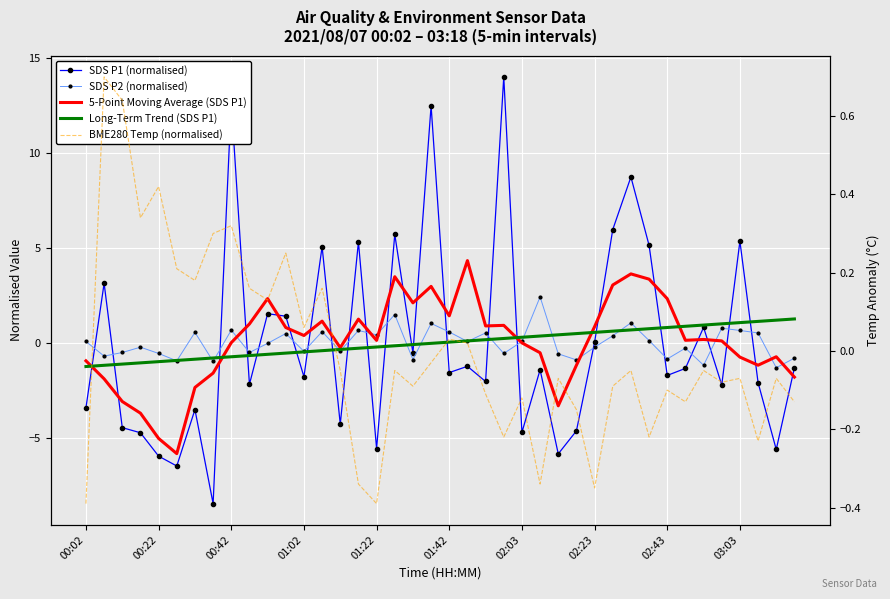

At how many categories does at least one series exceed -7?

40